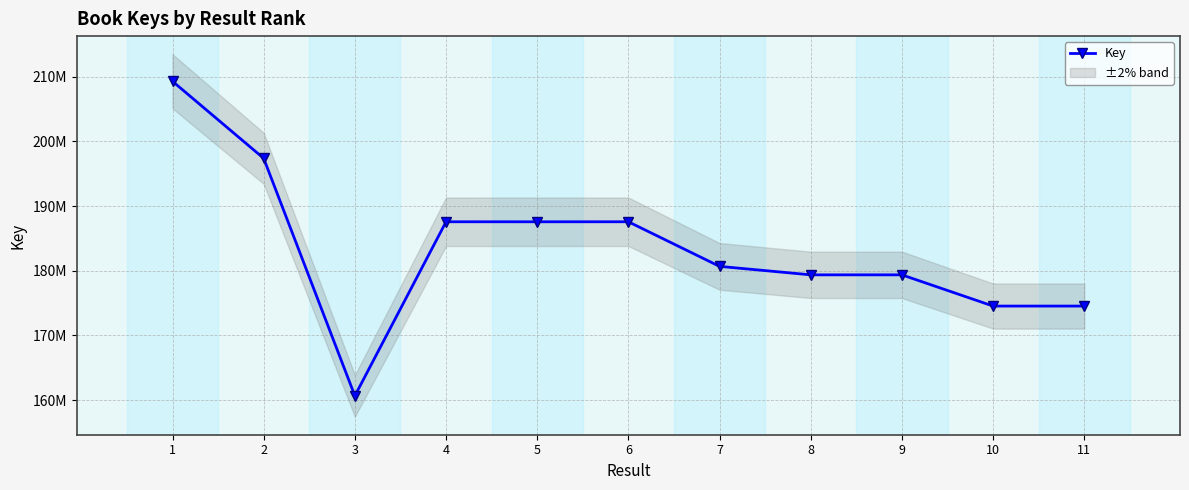

At which label is the value closest to 184984586?

5